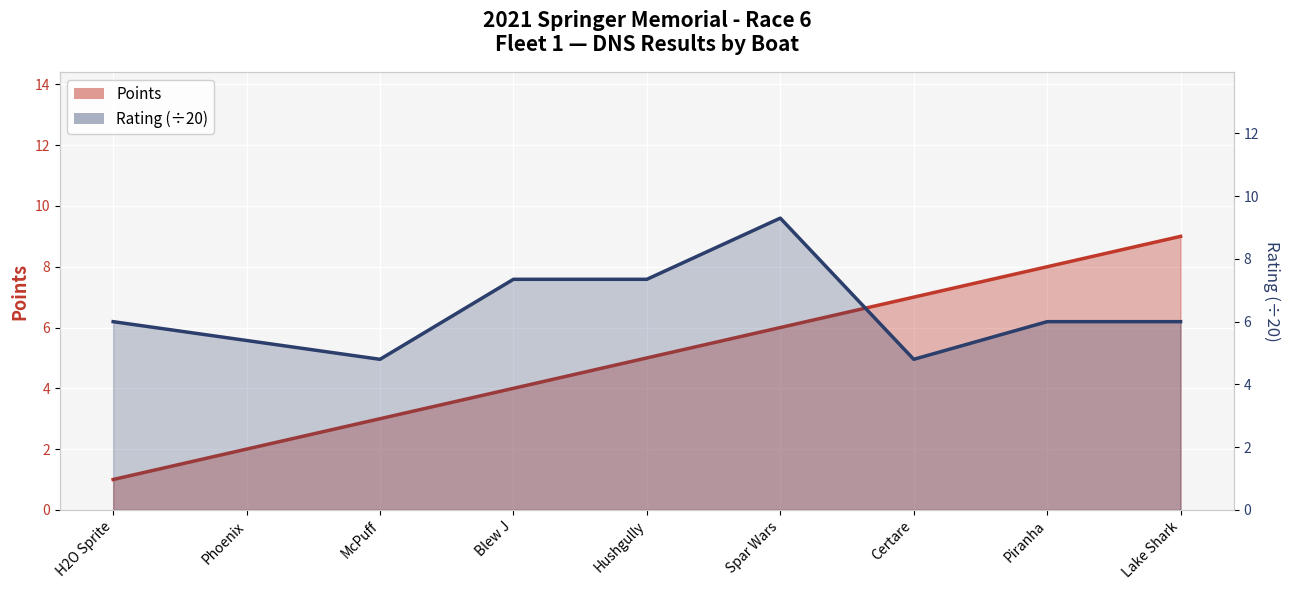

What is the change in value from Phoenix to Piranha?

+6